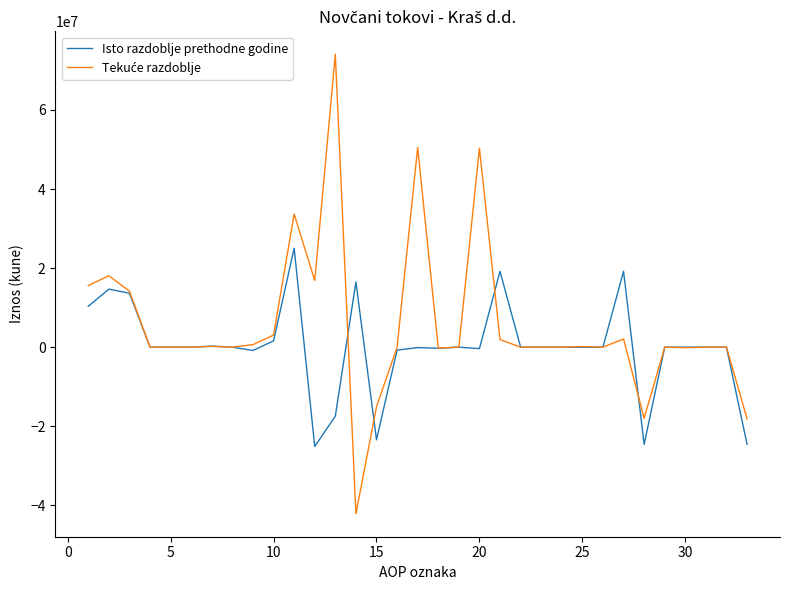

What is the minimum value shown in the chart?

-42137541